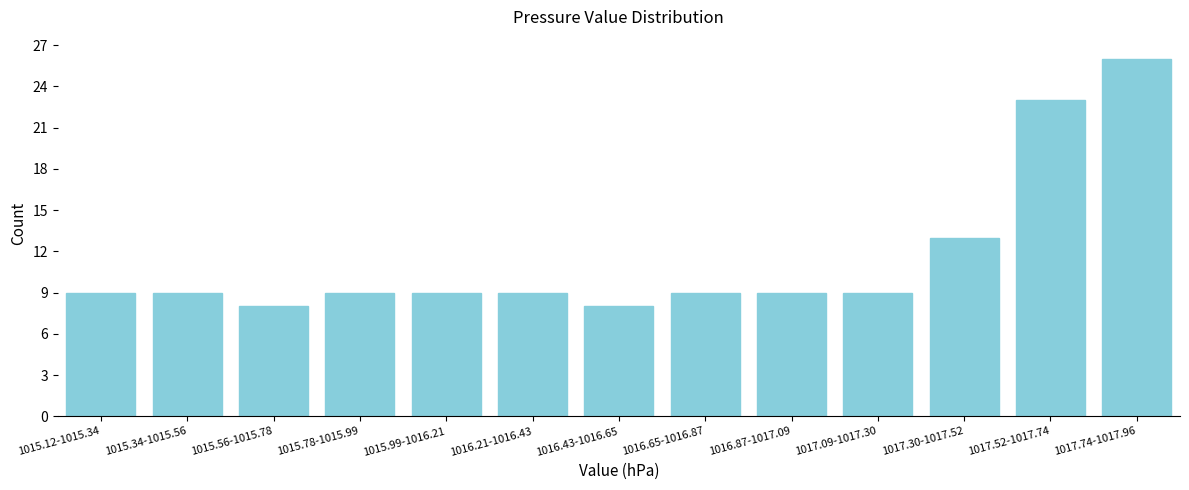

Reading left to right, extract all data points from this chart.

9	9	8	9	9	9	8	9	9	9	13	23	26